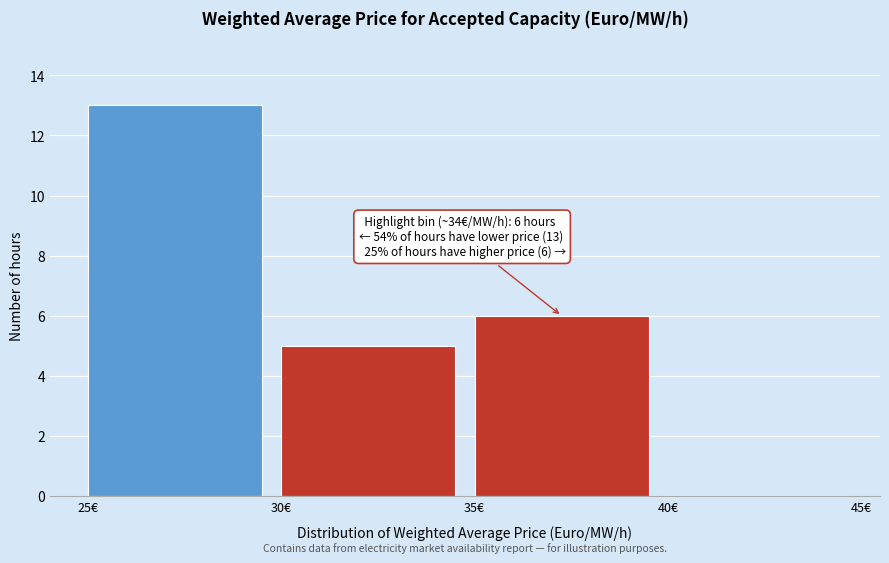

Which range on the x-axis has the tallest bar?

25 to 30